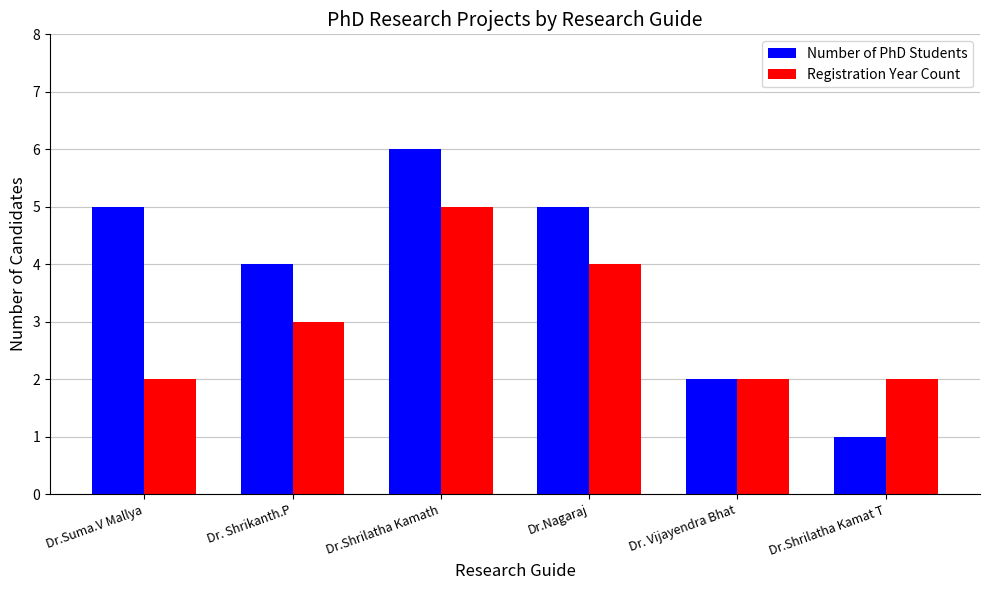

What is the difference between the highest and lowest values at Dr.Shrilatha Kamath?

1